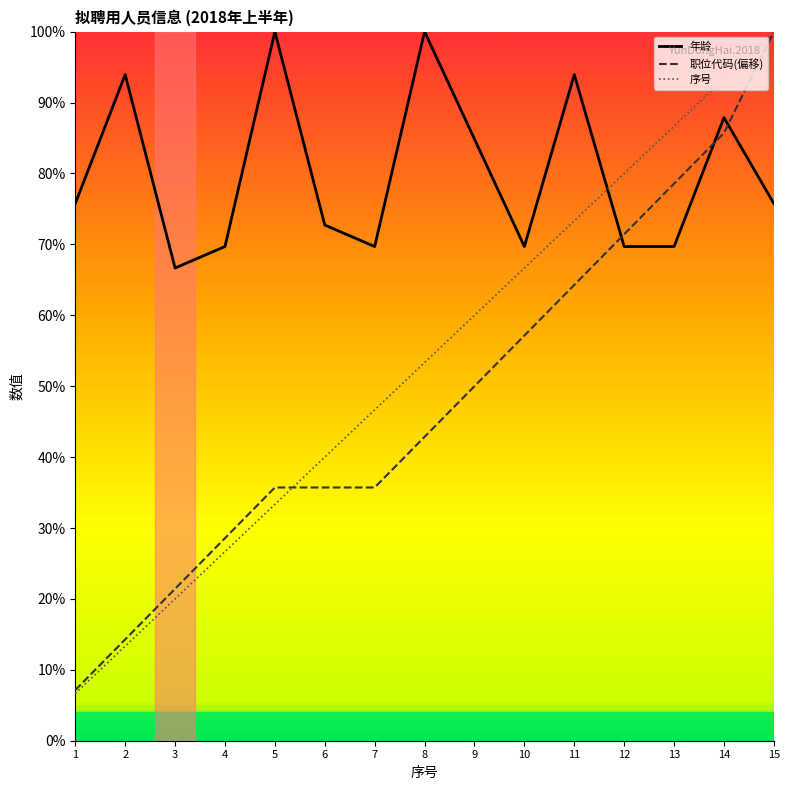

True or false: 序号 and 职位代码(偏移) intersect in this chart.

True